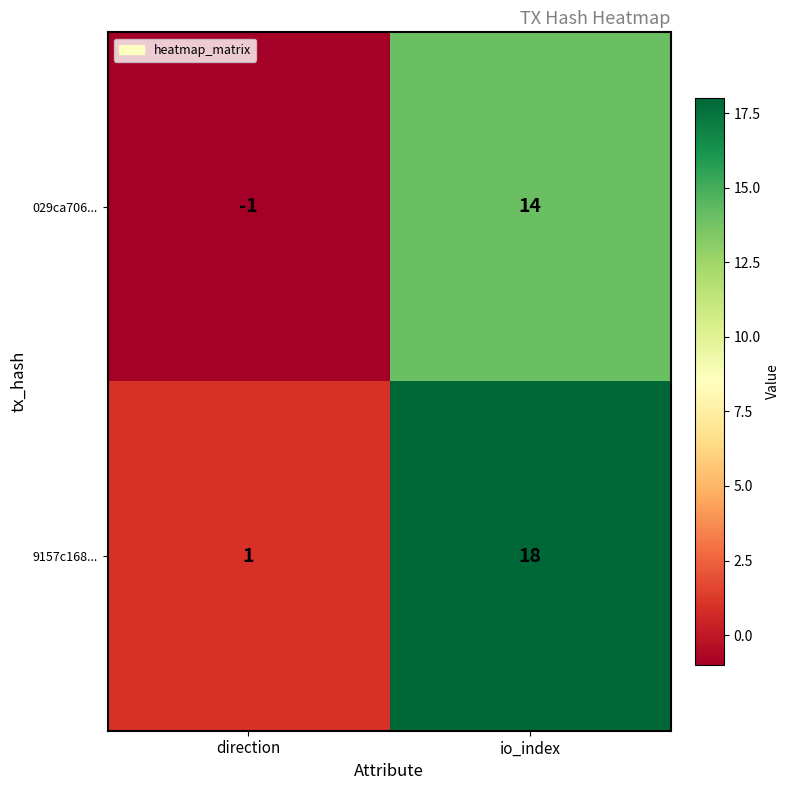

Which series has the largest range (max minus min)?

9157c168...